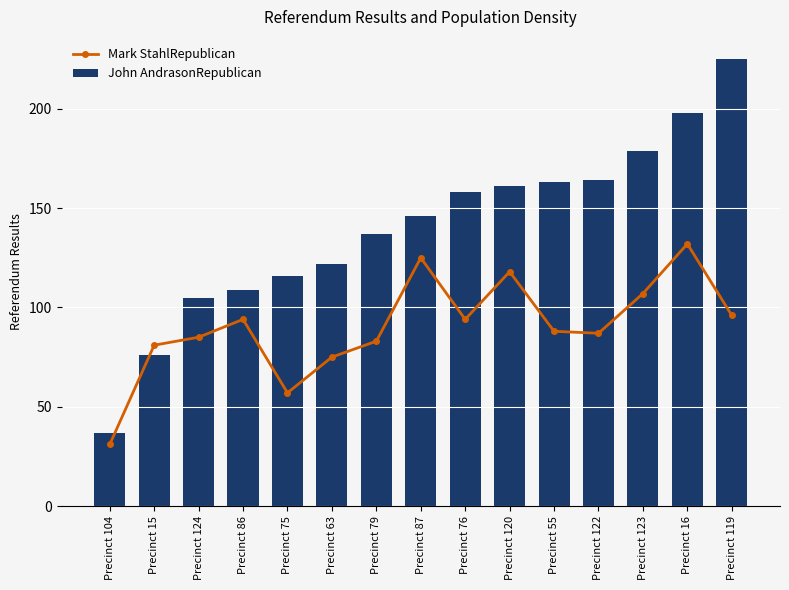

Rank the series by their maximum value, from lowest to highest.

Mark StahlRepublican, John AndrasonRepublican